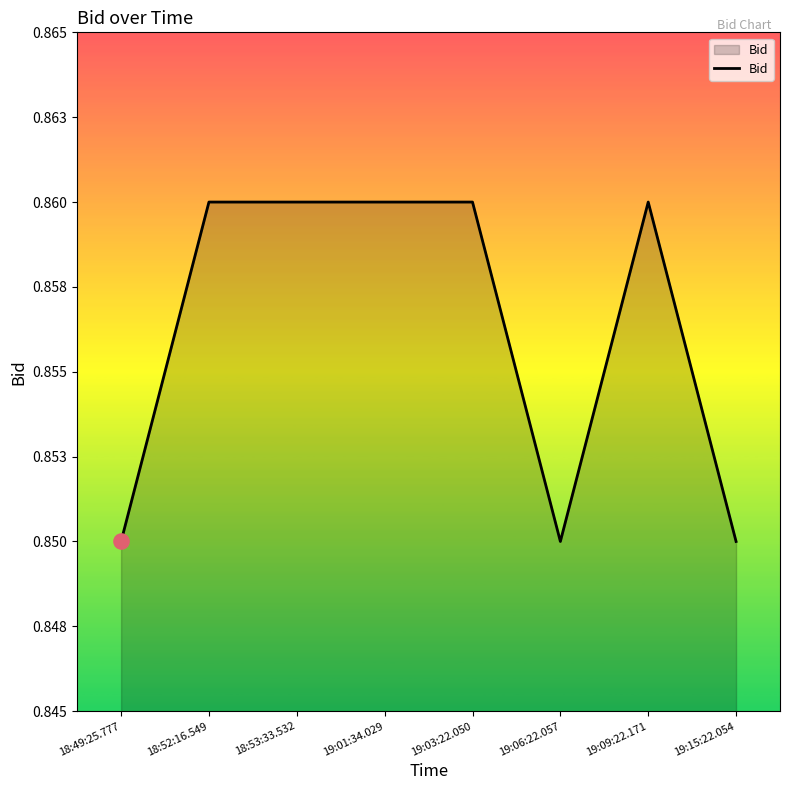

Which has a higher value, 18:52:16.549 or 19:01:34.029?

18:52:16.549